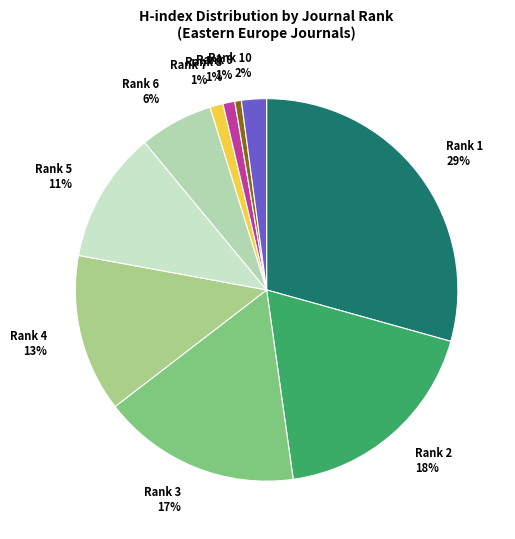

How many slices are in this pie chart?

10